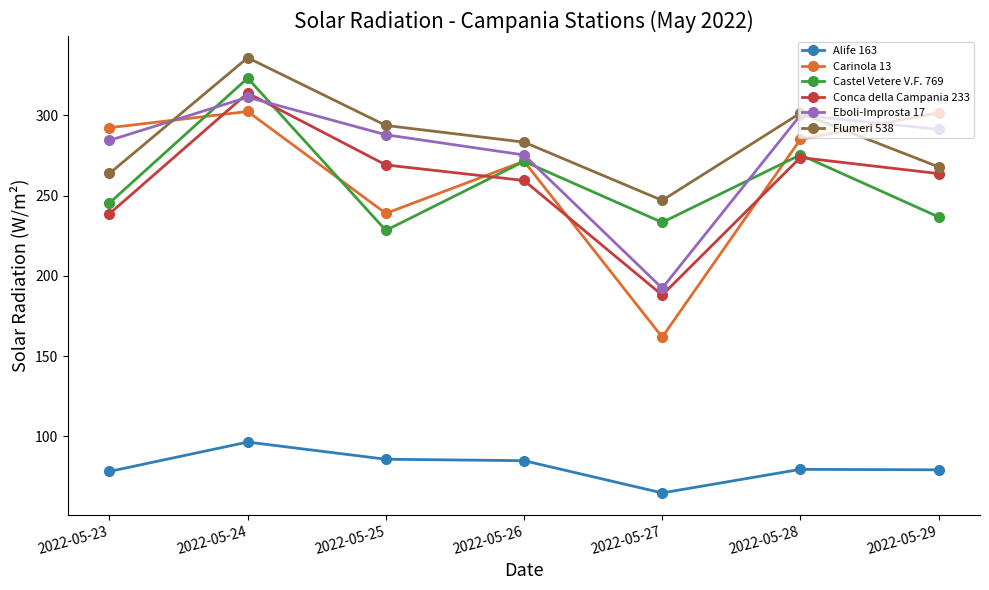

What is the smallest value displayed?

64.7